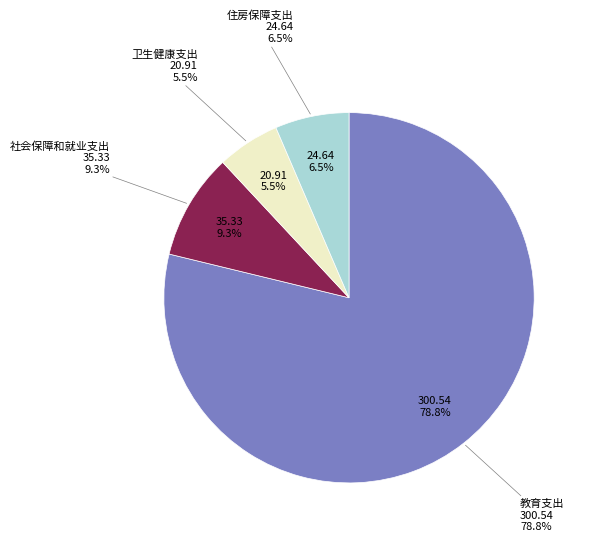

To the nearest percent, what is the difference between the 社会保障和就业支出 and 卫生健康支出 slice percentages?

4%